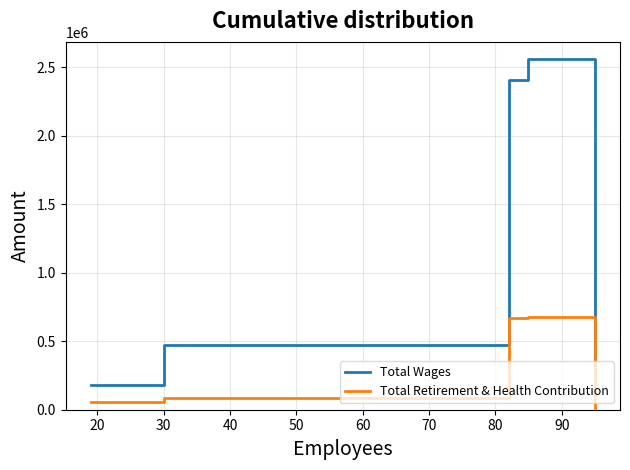

Is this an area chart (filled region under the line)?

No